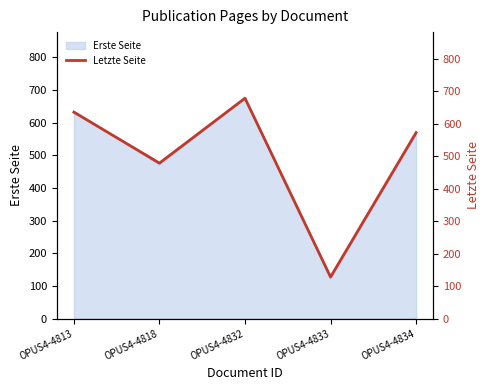

How many interior local peaks (higher than both neighbors) does the data have?

1